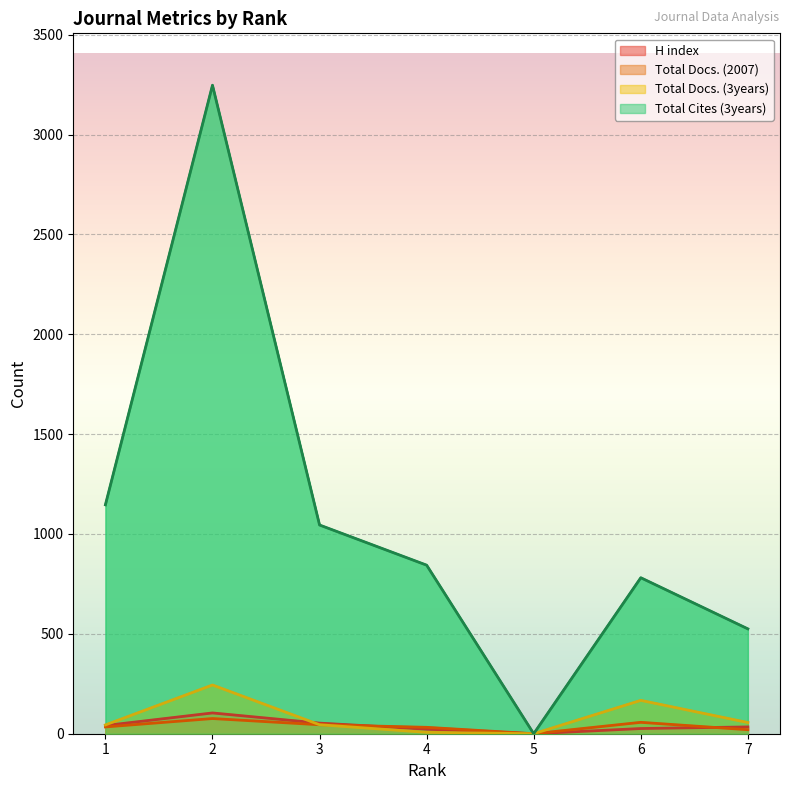

How many interior local valleys does the H index series have?

1